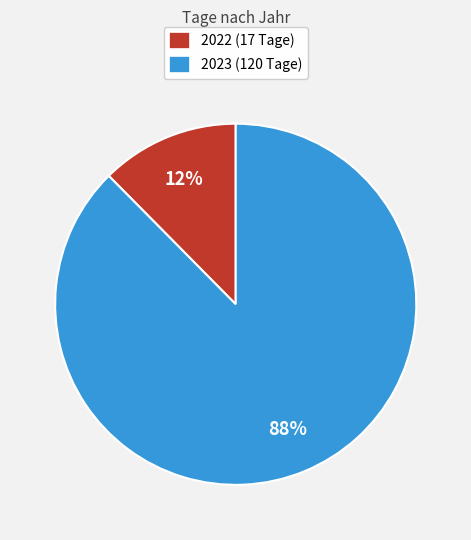

What is the largest slice in the pie chart?

2023